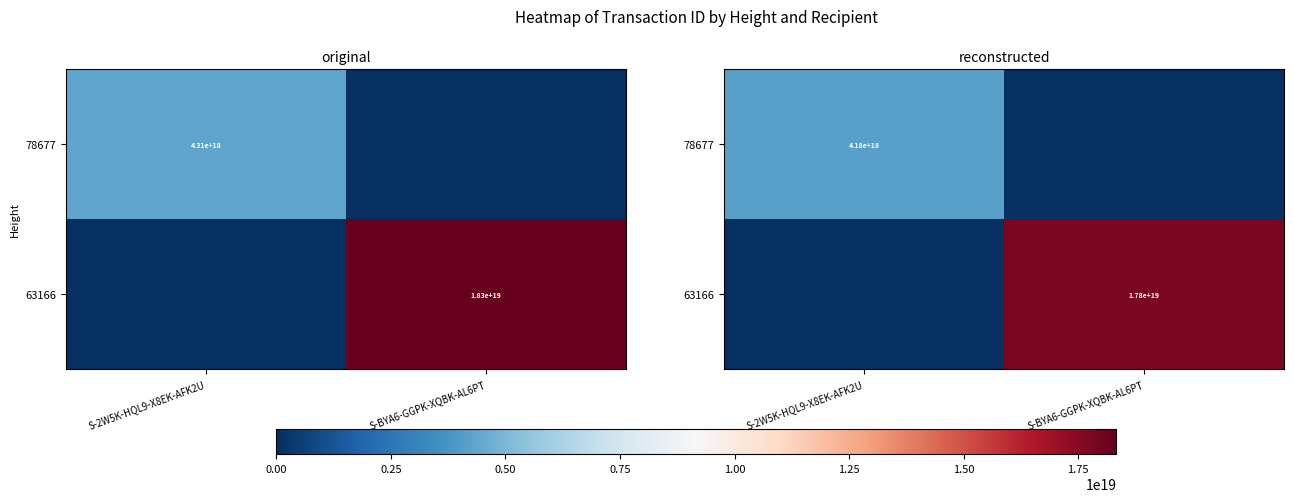

The value of 63166 at S-BYA6-GGPK-XQBK-AL6PT is 17780986517741357056. True or false?

True